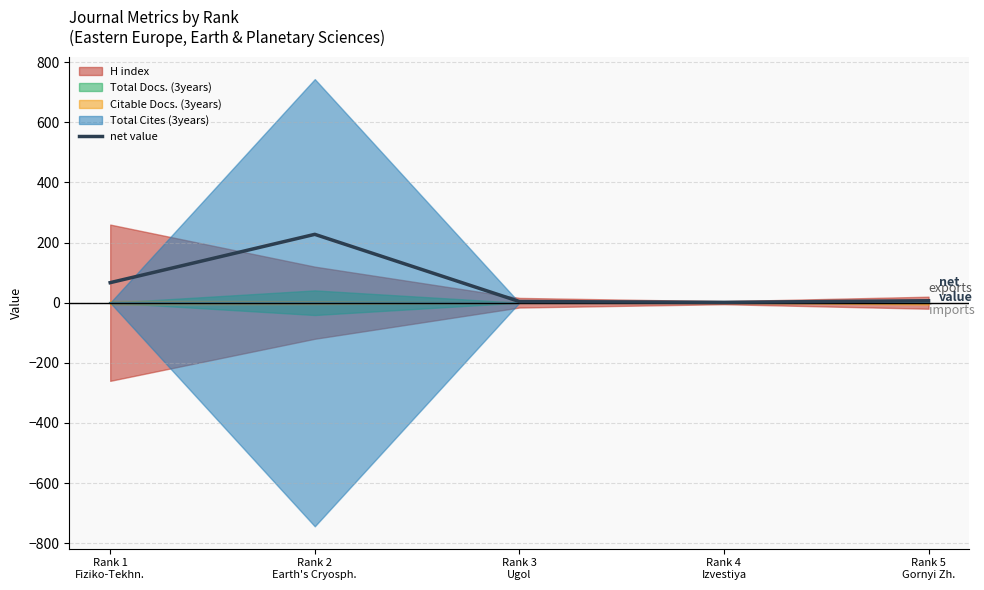

Where is the first local minimum?

Rank 4
Izvestiya